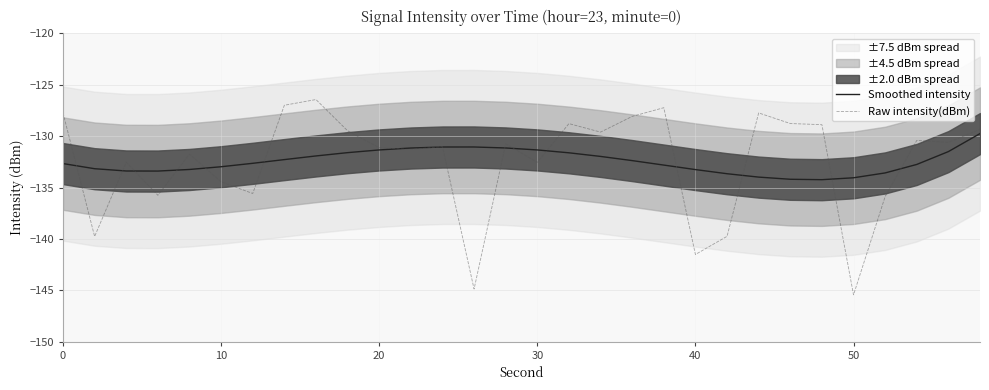

What is the approximate value of Raw intensity(dBm) at 30?

-132.6